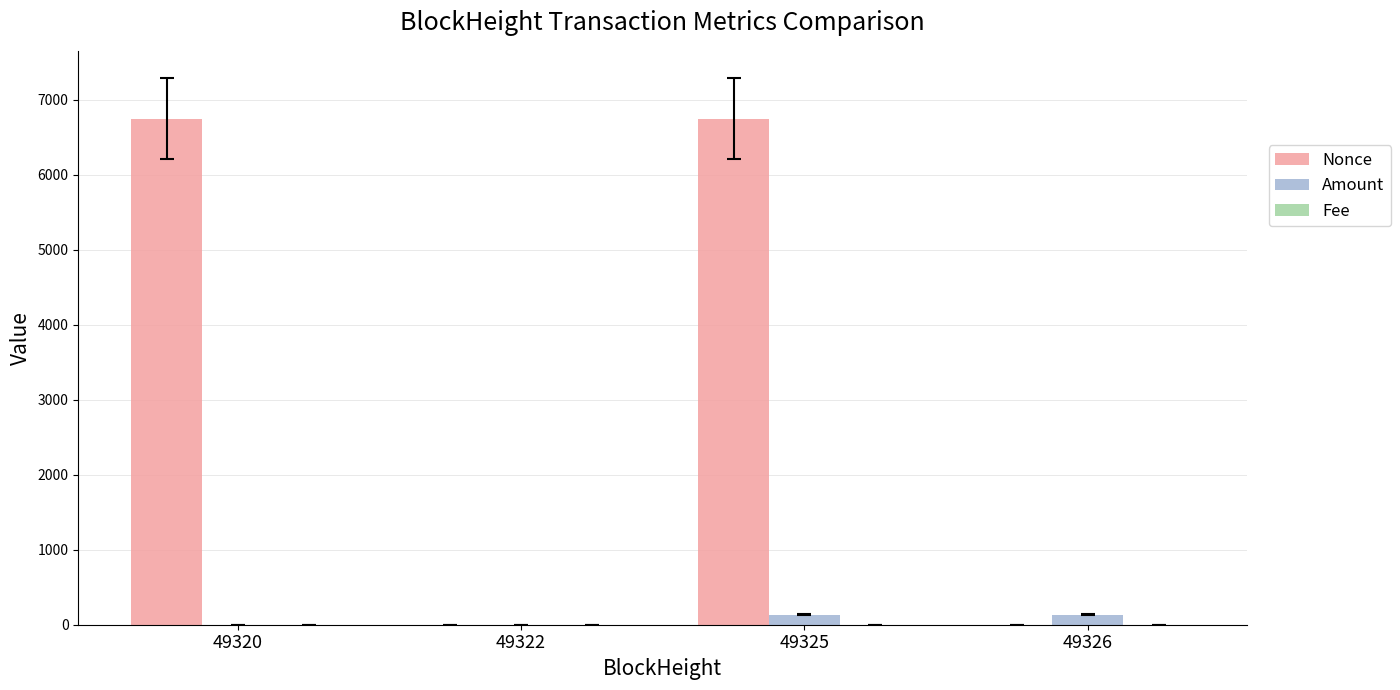

The value of Nonce at 49322 is -3218.6. True or false?

False